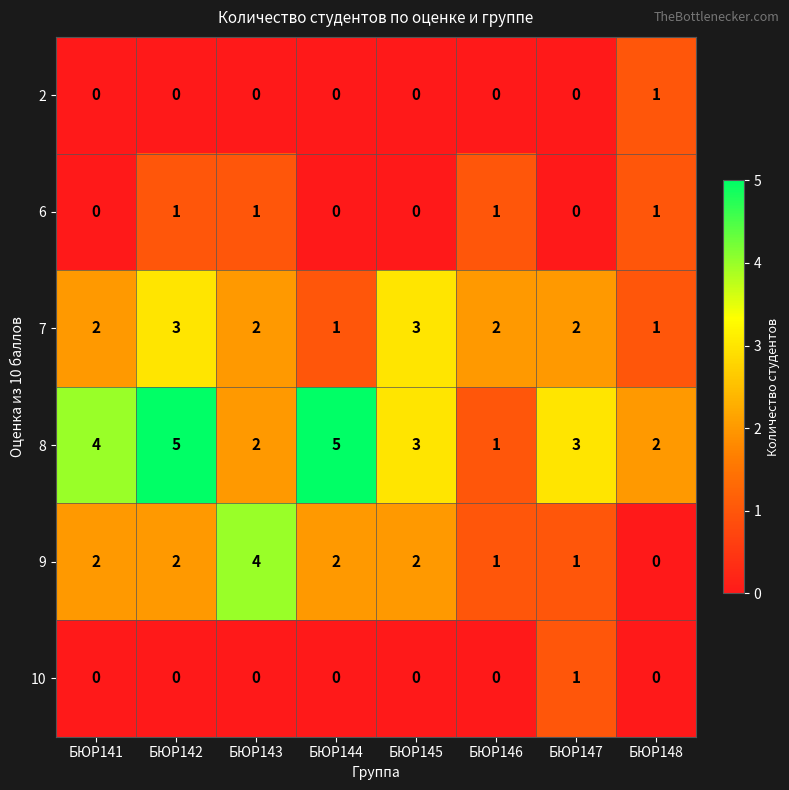

What is the difference between the second highest and minimum values in the 8 series?

4